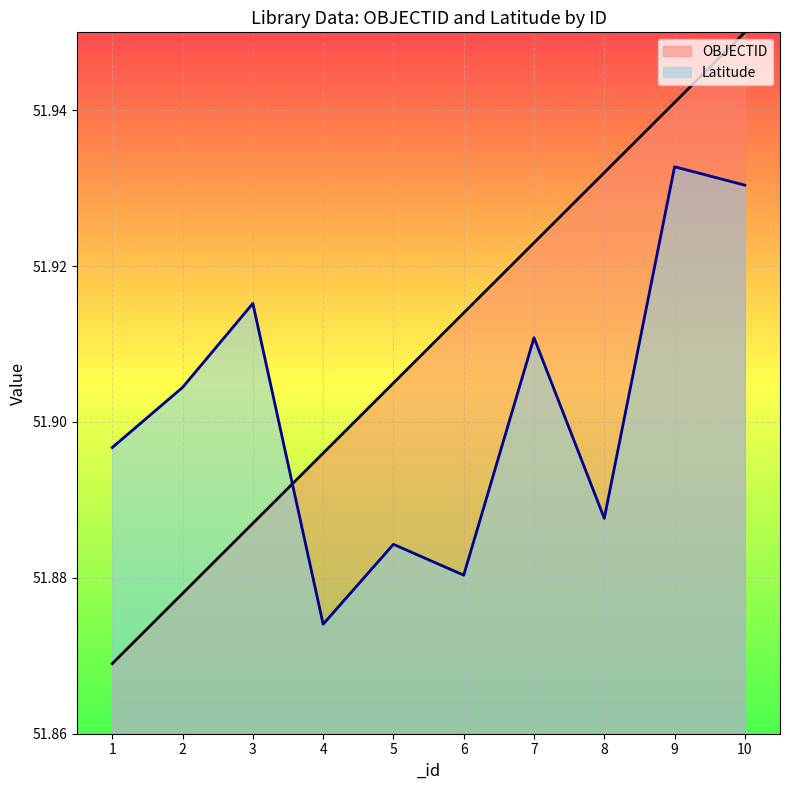

The OBJECTID series shows 21.1 at 10. True or false?

False